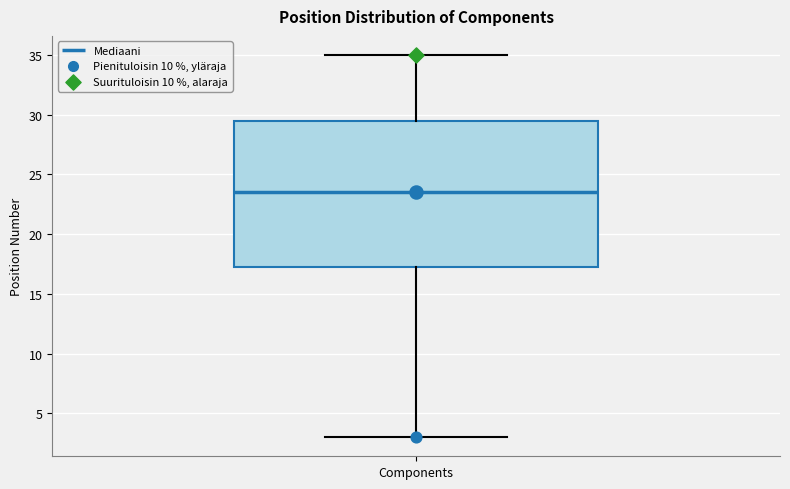

Transcribe this box plot: give where the median line is, the range the box spans, and where the two whiskers end, as read against the y-axis. The values are not printed on the chart, so give them approximately, as read against the axis.

median 23.5, box 17.5 to 29.5, whiskers 3.0 to 35.0